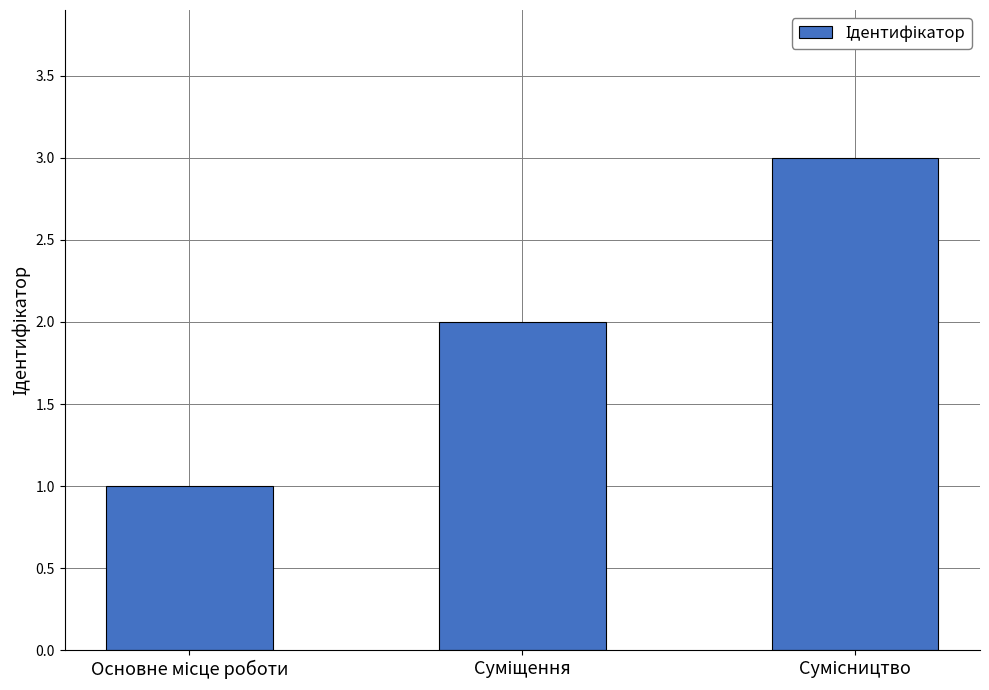

What is the greatest value displayed?

3